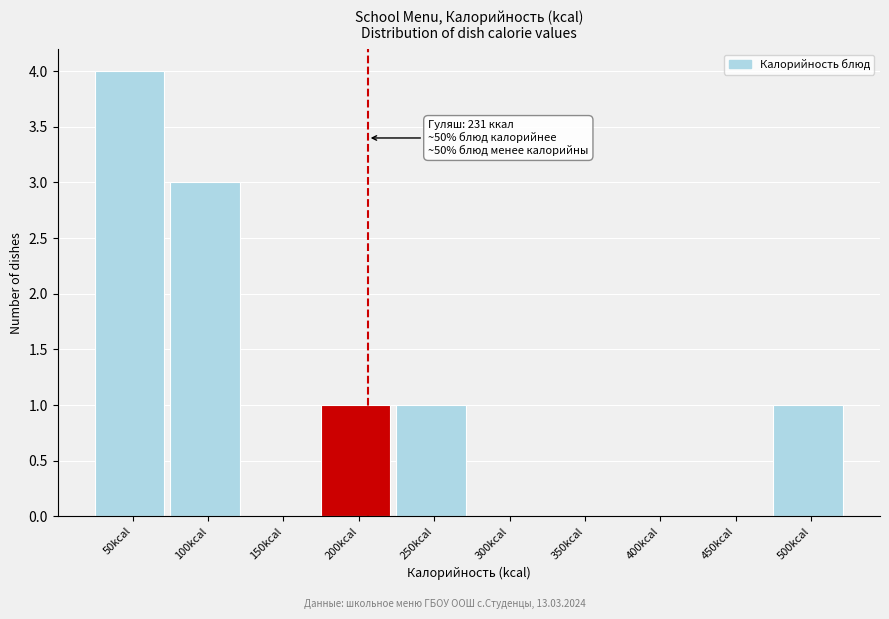

Reading right to left, list all the values displayed in this chart.

500kcal=1	450kcal=0	400kcal=0	350kcal=0	300kcal=0	250kcal=1	200kcal=1	150kcal=0	100kcal=3	50kcal=4